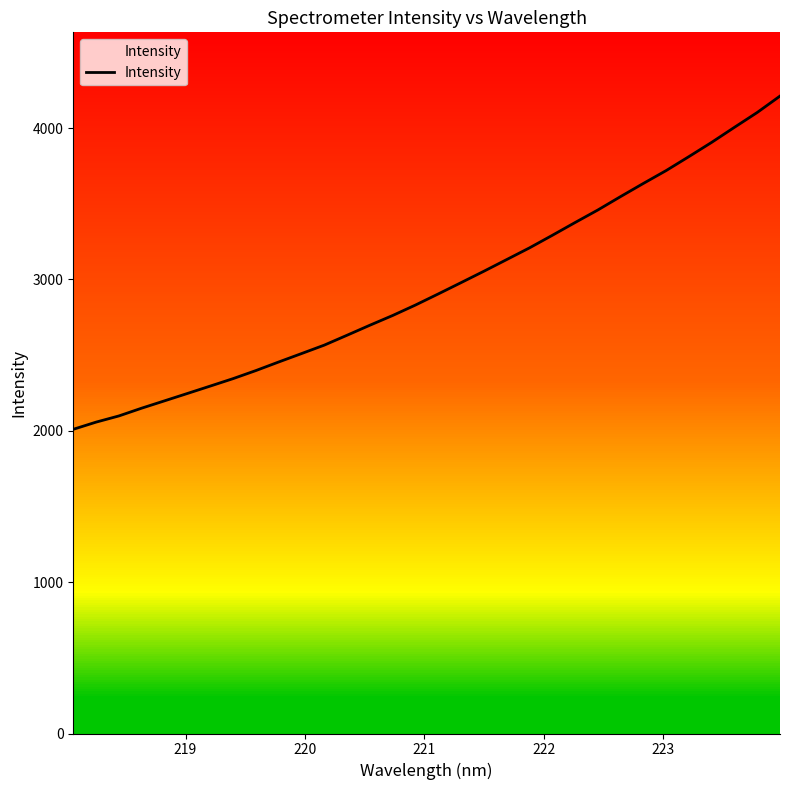

What is the difference between the maximum and minimum values?

2201.5